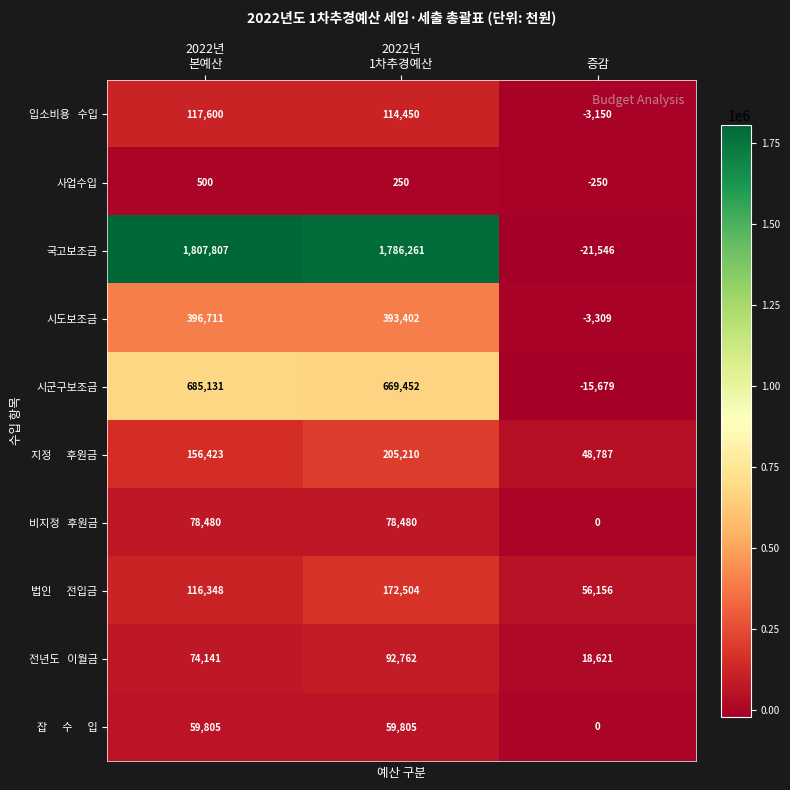

What is the minimum value shown in the chart?

-21546